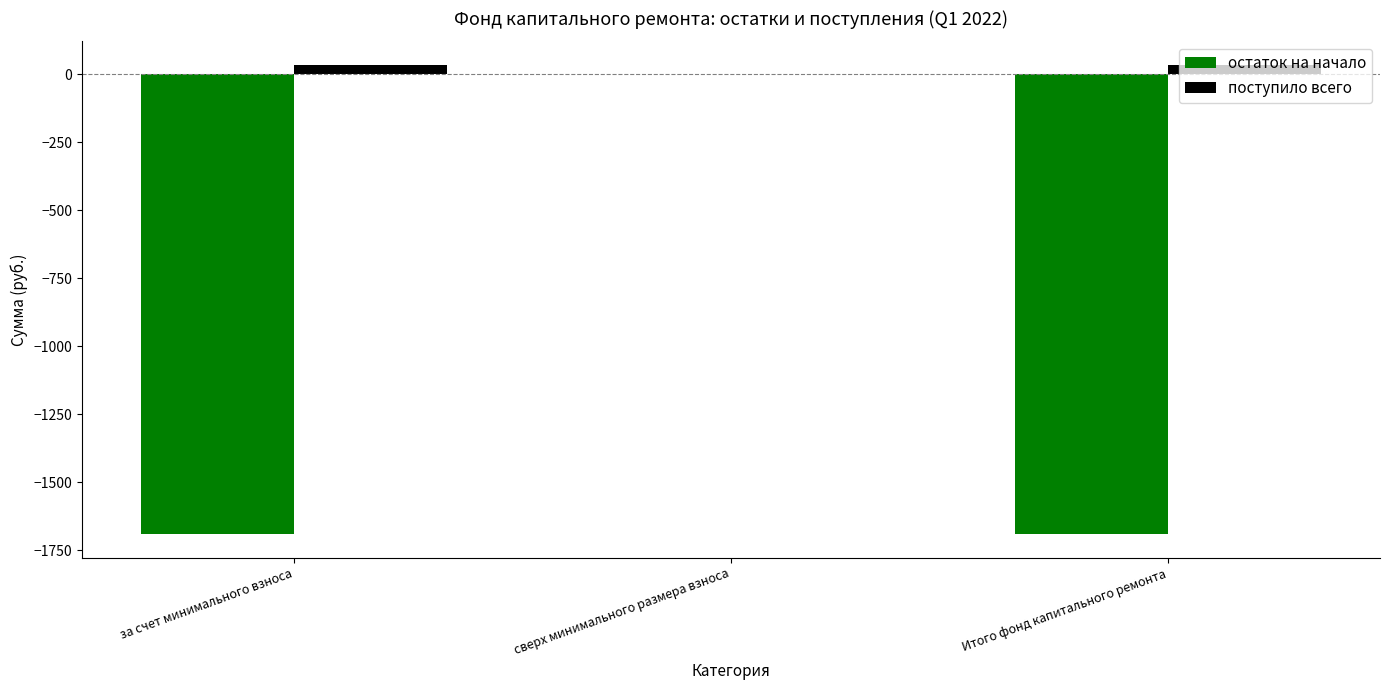

What is the average value of the остаток на начало series?

-1127.9